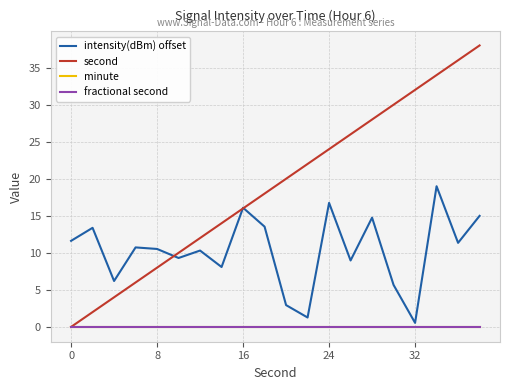

Which series has the largest total across all categories?

second